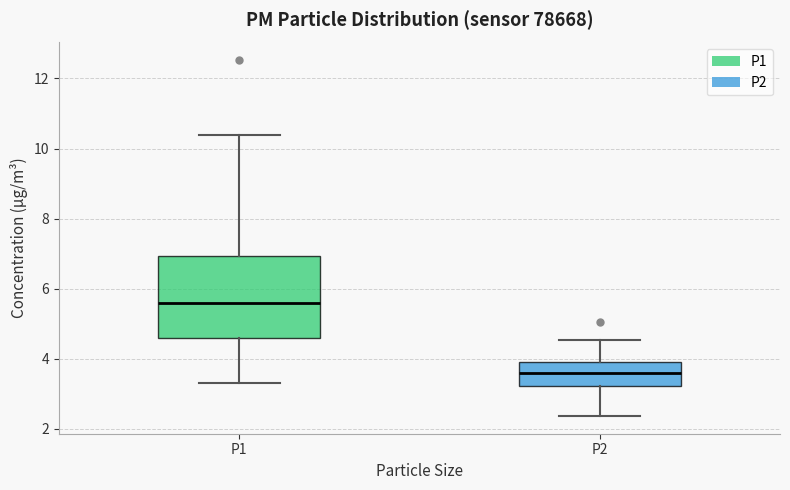

Reading left to right, read every box against the y-axis: the position of its median line, the range the box covers, and the ends of its whiskers. The values are not printed on the chart, so give them approximately, as read against the axis.

P1: median 5.6, box 4.6 to 7.0, whiskers 3.4 to 10.4
P2: median 3.6, box 3.2 to 4.0, whiskers 2.4 to 4.6